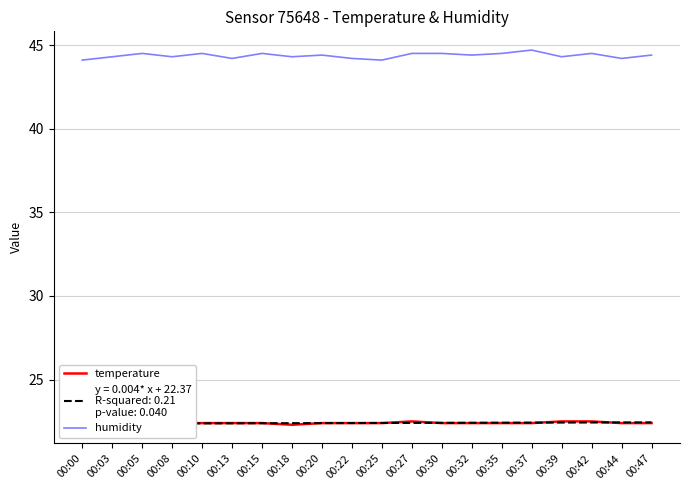

In humidity, how many points are lower than both neighbors (excluding endpoints)?

7